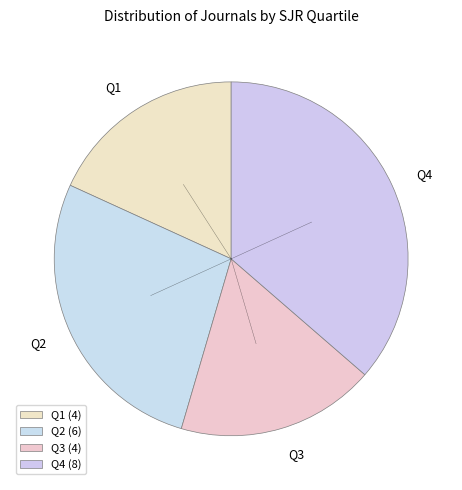

Is Q4 the majority of the pie?

No